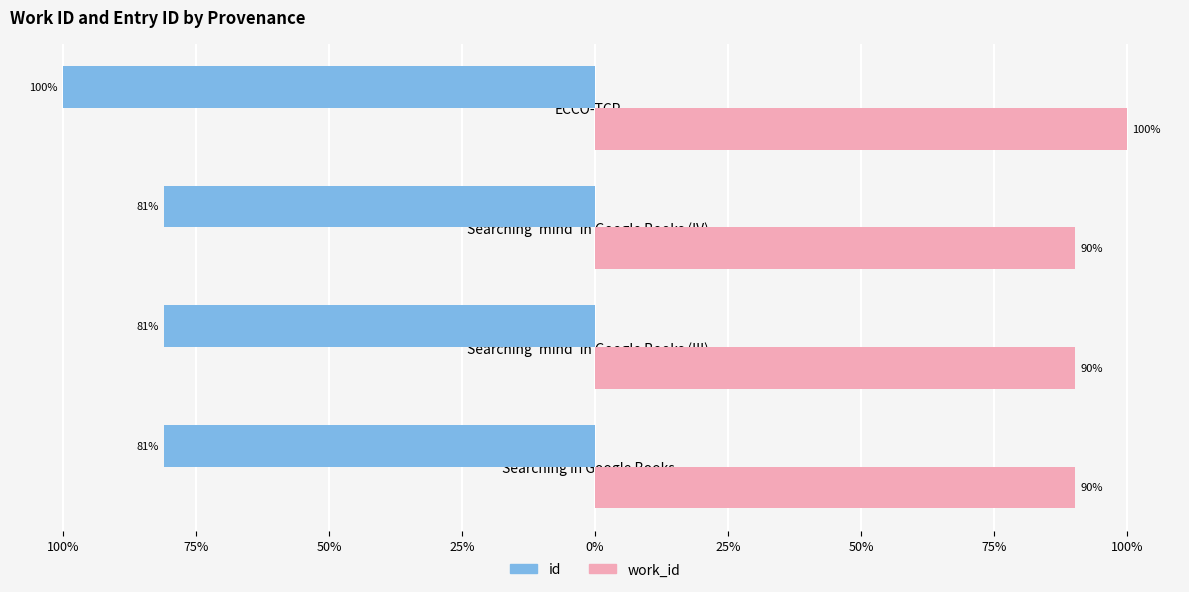

Reading right to left, extract all data points from this chart.

id: -100.0	-81.0	-81.0	-81.0
work_id: 100.0	90.3	90.3	90.3